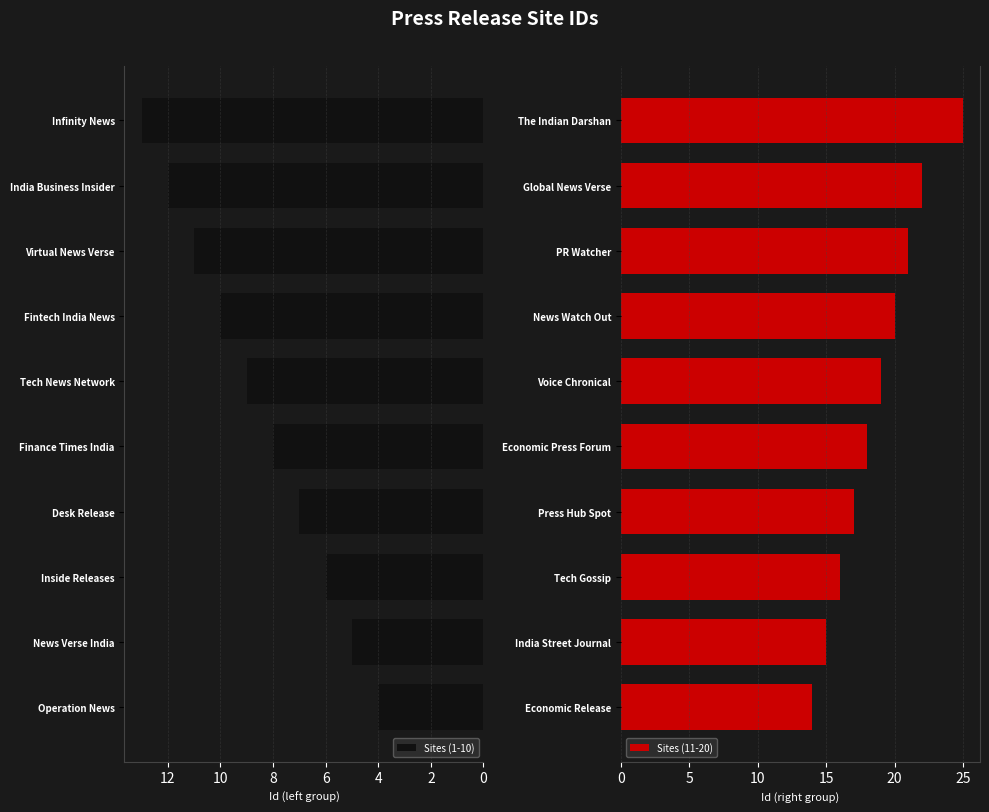

Count the Sites (1-10) values in the range 6 to 11.

6